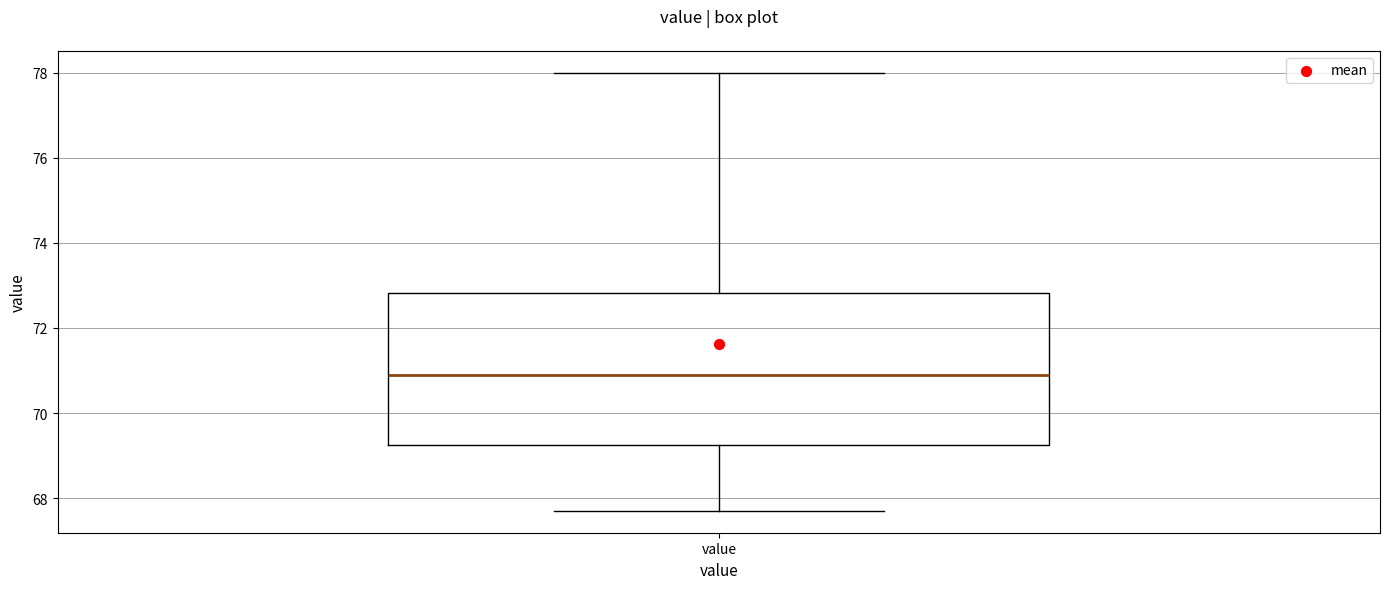

Transcribe this box plot: give where the median line is, the range the box spans, and where the two whiskers end, as read against the y-axis. The values are not printed on the chart, so give them approximately, as read against the axis.

median 71.0, box 69.2 to 72.8, whiskers 67.8 to 78.0